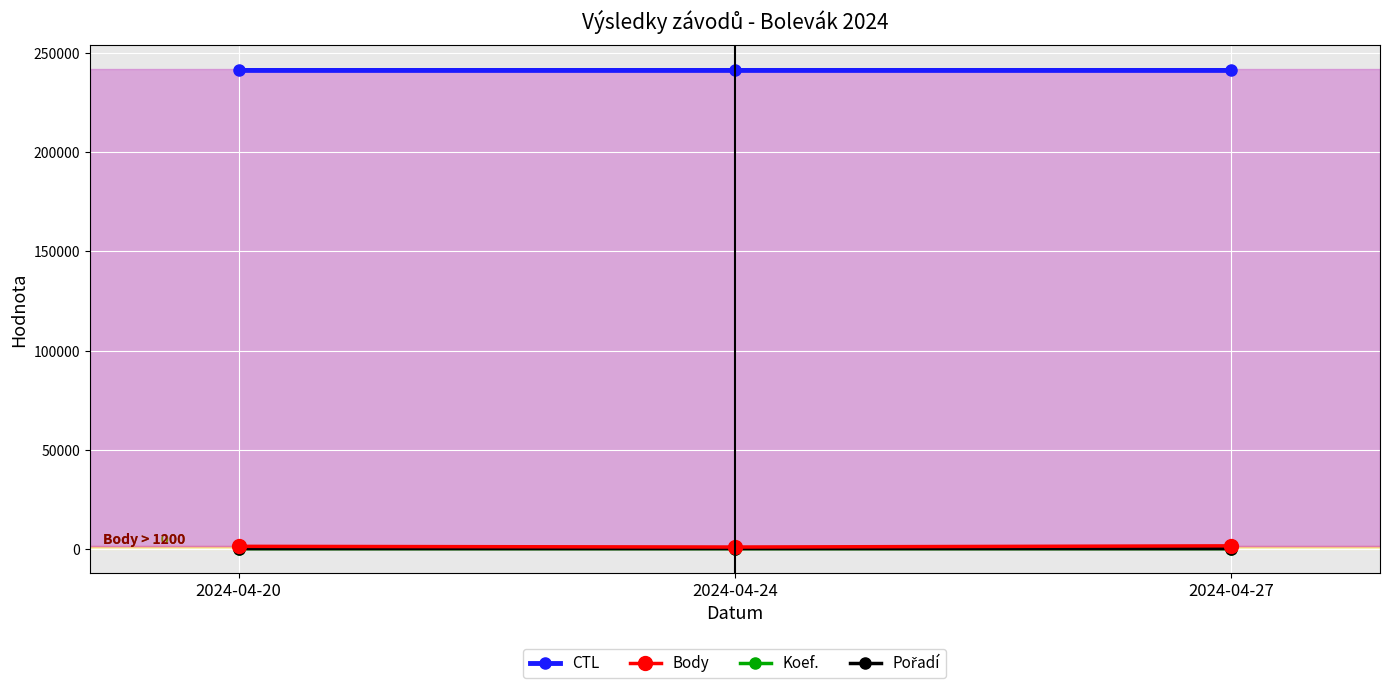

Is it true that Body equals 441 at 2024-04-20?

False